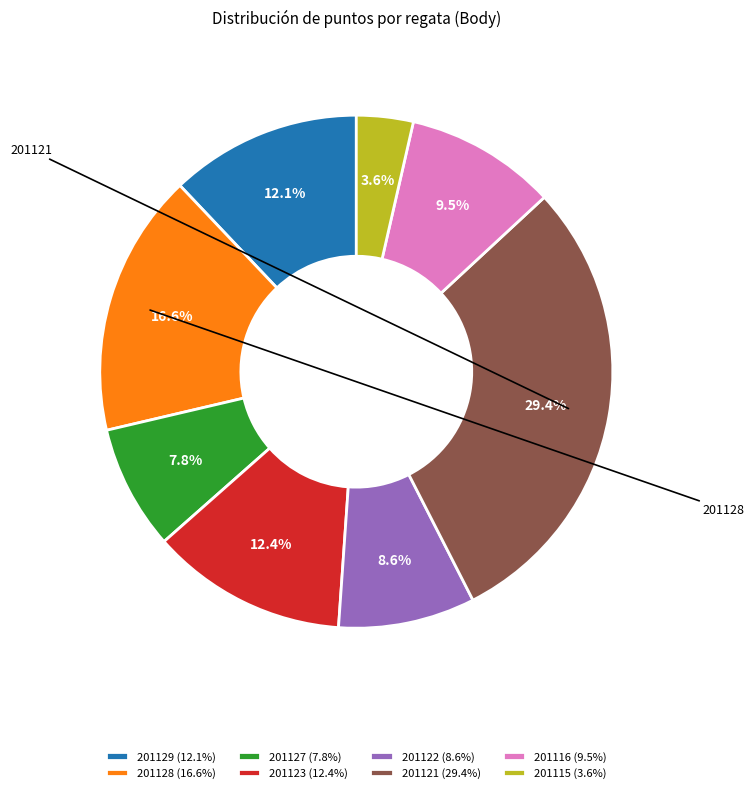

Count the number of slices in the pie.

8